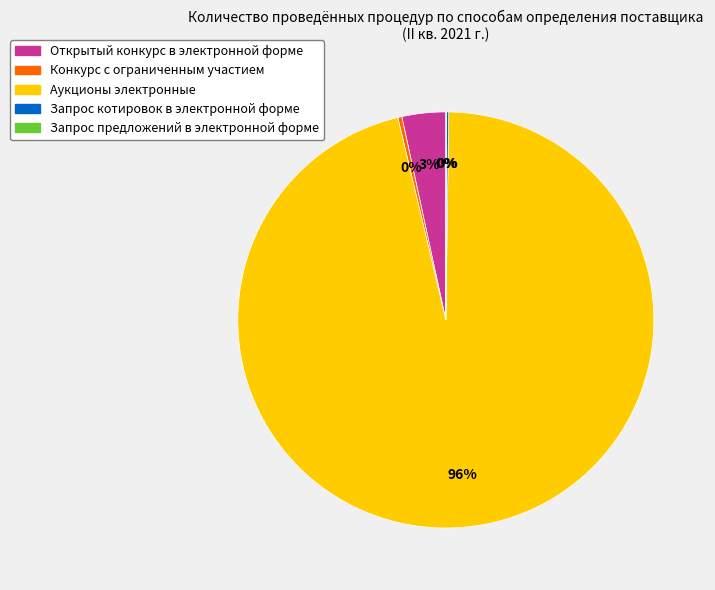

What is the largest slice in the pie chart?

Аукционы электронные